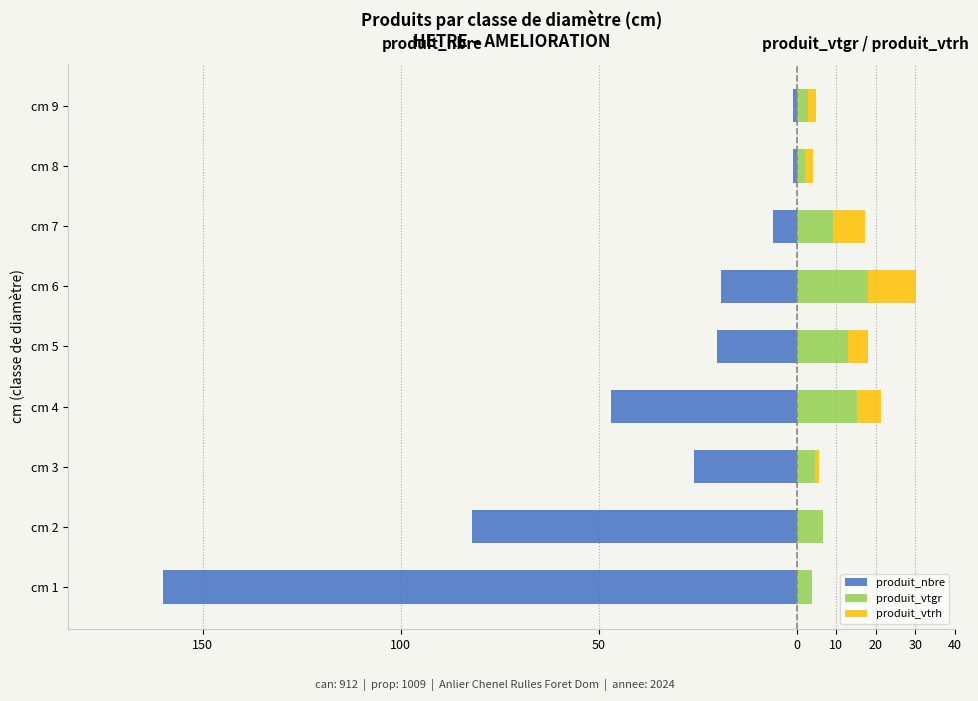

How many values in the produit_vtrh series are below 2?

3